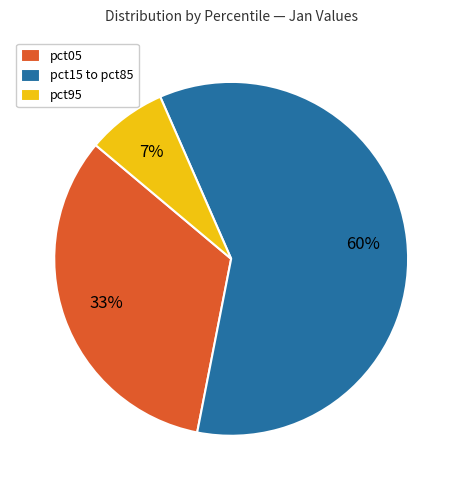

Is there a majority slice in this chart?

Yes